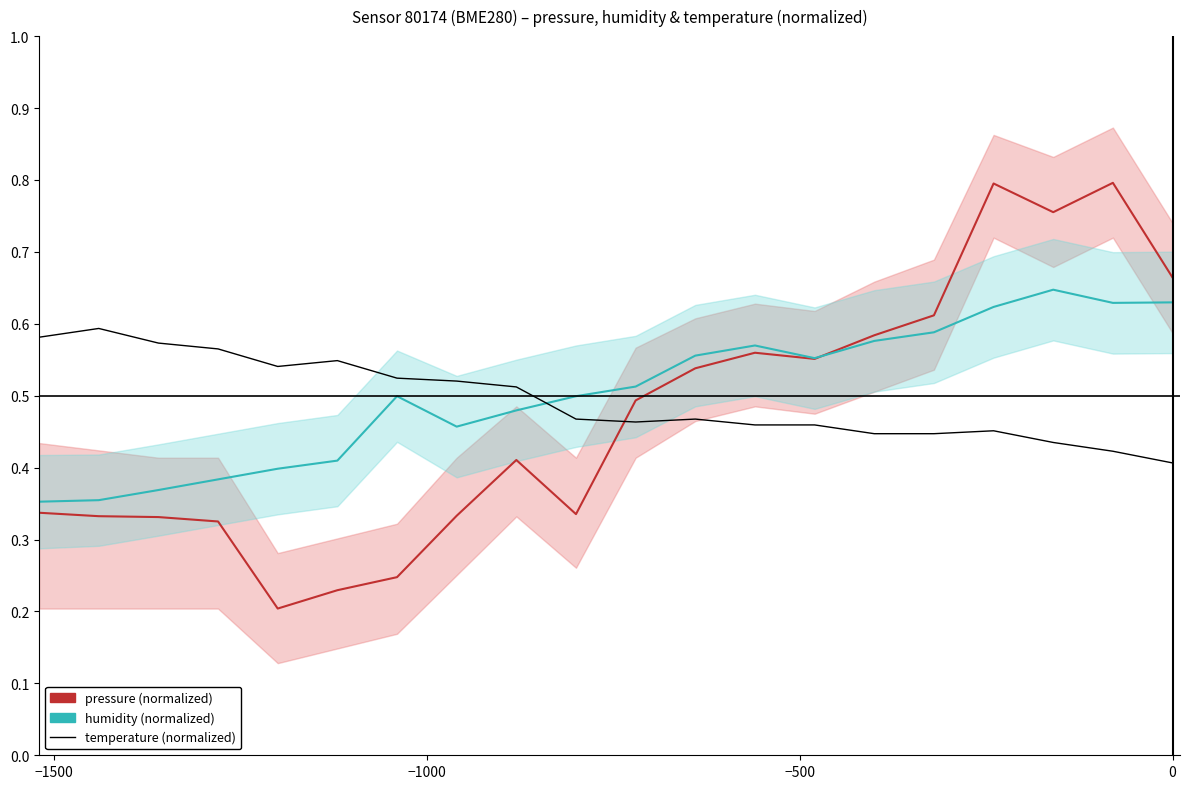

Is this an area chart (filled region under the line)?

No